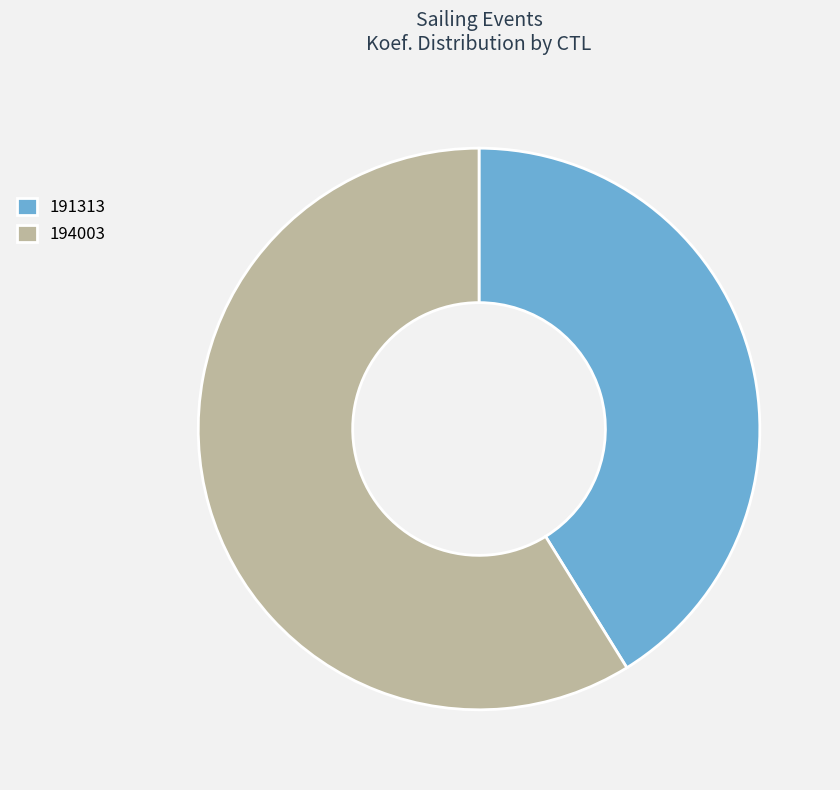

Which slice is the largest?

194003